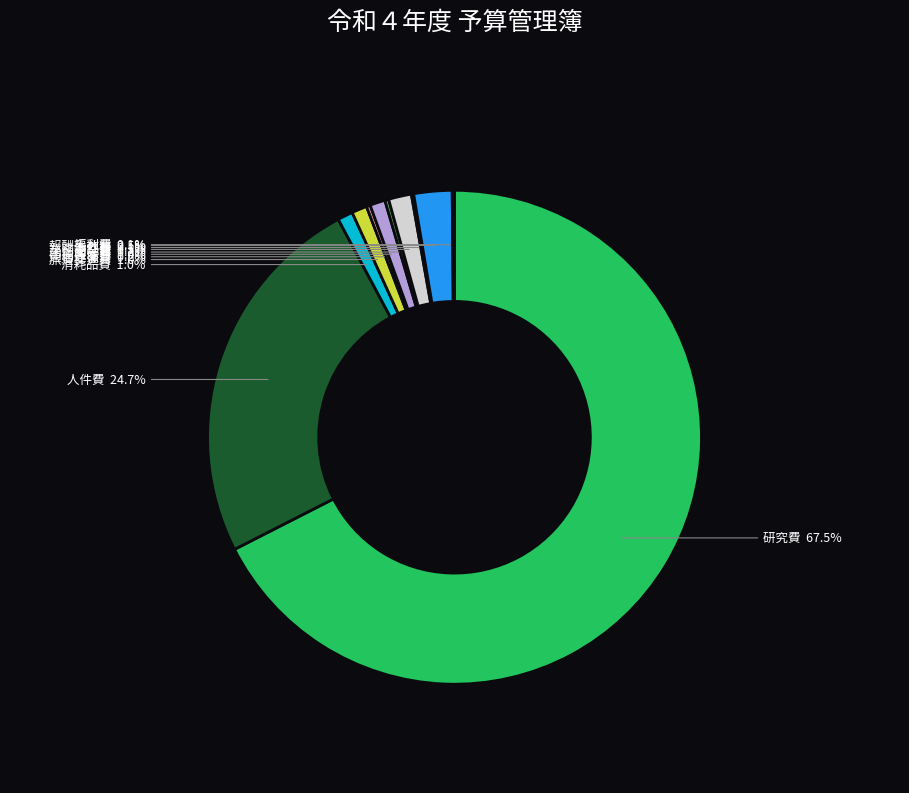

Which category accounts for the majority?

研究費